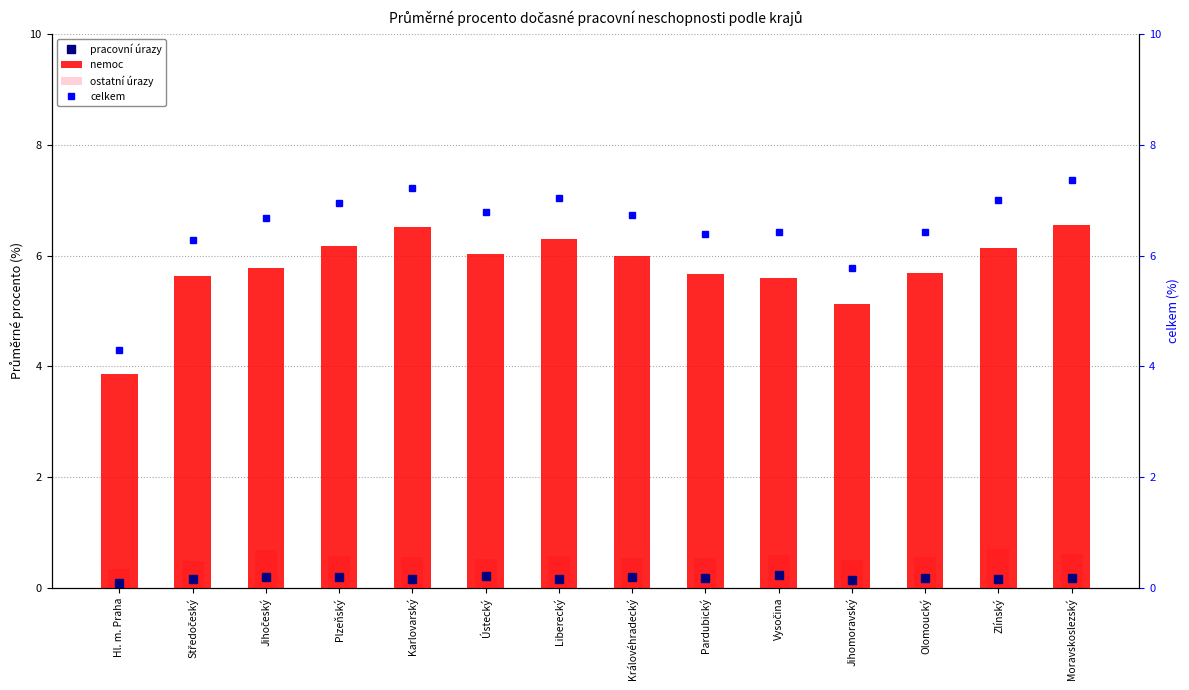

Reading left to right, transcribe all the data shown in this chart.

pracovní úrazy: Hl. m. Praha=0.1	Středočeský=0.2	Jihočeský=0.2	Plzeňský=0.2	Karlovarský=0.2	Ústecký=0.2	Liberecký=0.2	Královéhradecký=0.2	Pardubický=0.2	Vysočina=0.2	Jihomoravský=0.1	Olomoucký=0.2	Zlínský=0.2	Moravskoslezský=0.2
nemoc: Hl. m. Praha=3.9	Středočeský=5.6	Jihočeský=5.8	Plzeňský=6.2	Karlovarský=6.5	Ústecký=6.0	Liberecký=6.3	Královéhradecký=6.0	Pardubický=5.7	Vysočina=5.6	Jihomoravský=5.1	Olomoucký=5.7	Zlínský=6.1	Moravskoslezský=6.5
ostatní úrazy: Hl. m. Praha=0.3	Středočeský=0.5	Jihočeský=0.7	Plzeňský=0.6	Karlovarský=0.6	Ústecký=0.5	Liberecký=0.6	Královéhradecký=0.5	Pardubický=0.5	Vysočina=0.6	Jihomoravský=0.5	Olomoucký=0.6	Zlínský=0.7	Moravskoslezský=0.6
celkem: Hl. m. Praha=4.3	Středočeský=6.3	Jihočeský=6.7	Plzeňský=7.0	Karlovarský=7.2	Ústecký=6.8	Liberecký=7.0	Královéhradecký=6.7	Pardubický=6.4	Vysočina=6.4	Jihomoravský=5.8	Olomoucký=6.4	Zlínský=7.0	Moravskoslezský=7.4